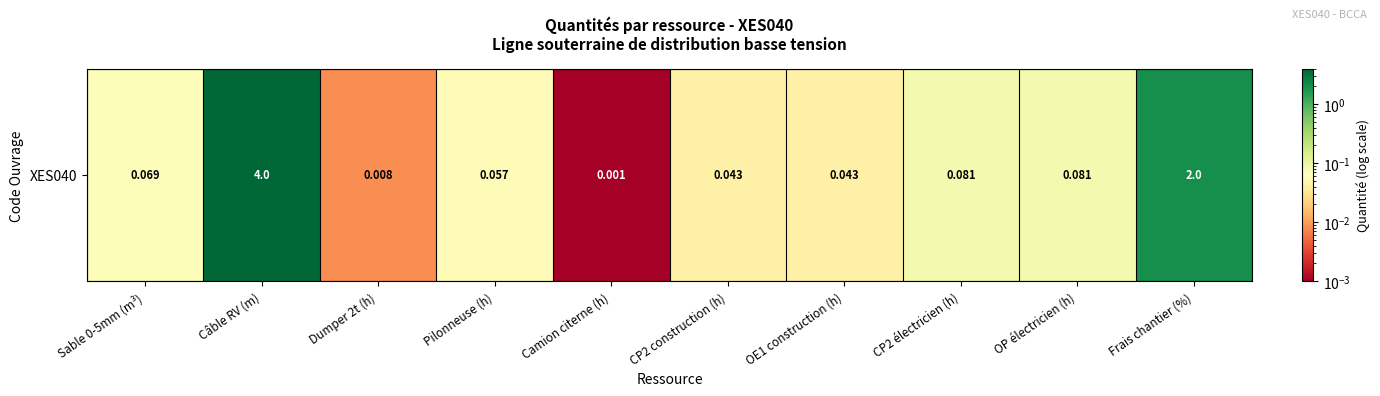

List the labels in order of value, smallest first.

Camion citerne (h), Dumper 2t (h), CP2 construction (h), OE1 construction (h), Pilonneuse (h), Sable 0-5mm (m³), CP2 électricien (h), OP électricien (h), Frais chantier (%), Câble RV (m)